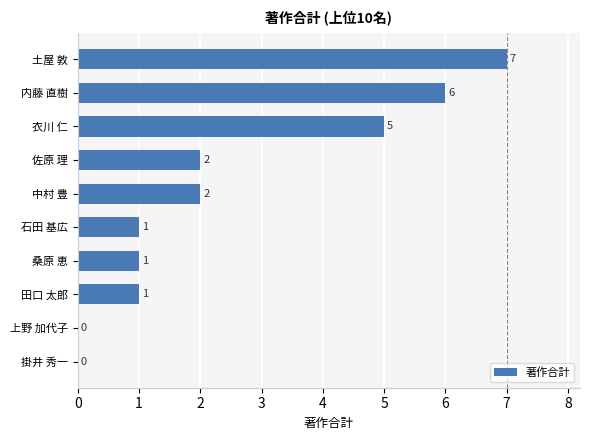

How many values are between 1 and 5?

6